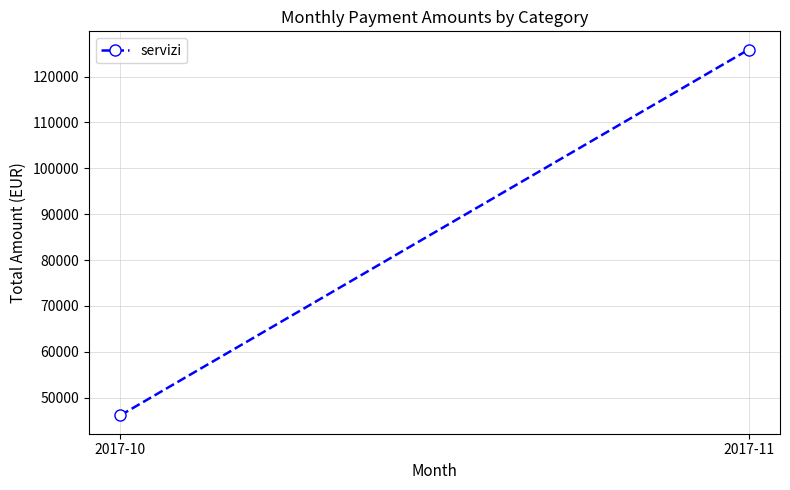

What is the sum of all values?

171983.5